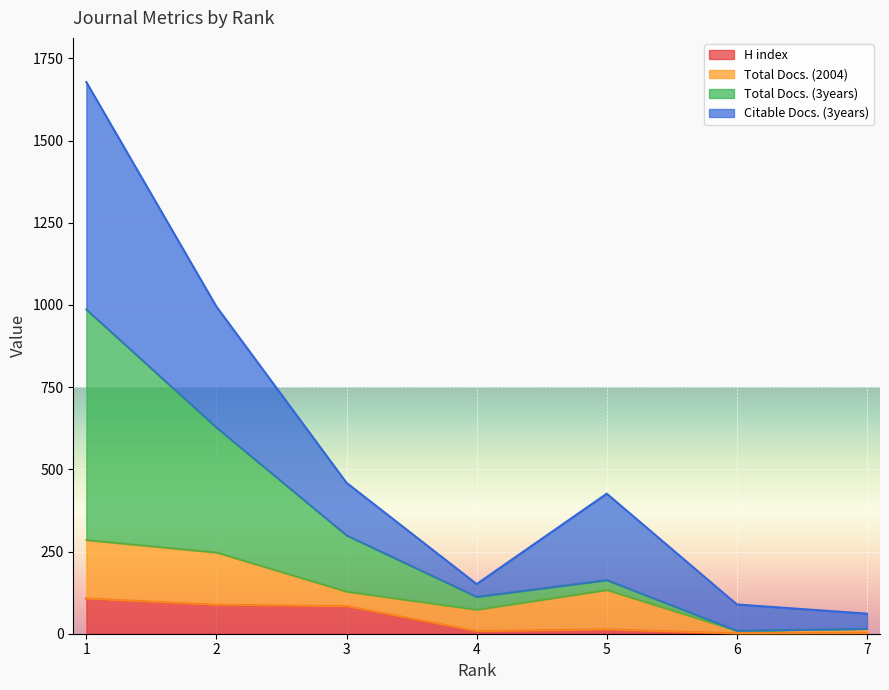

The Total Docs. (3years) series shows 112 at 4. True or false?

True